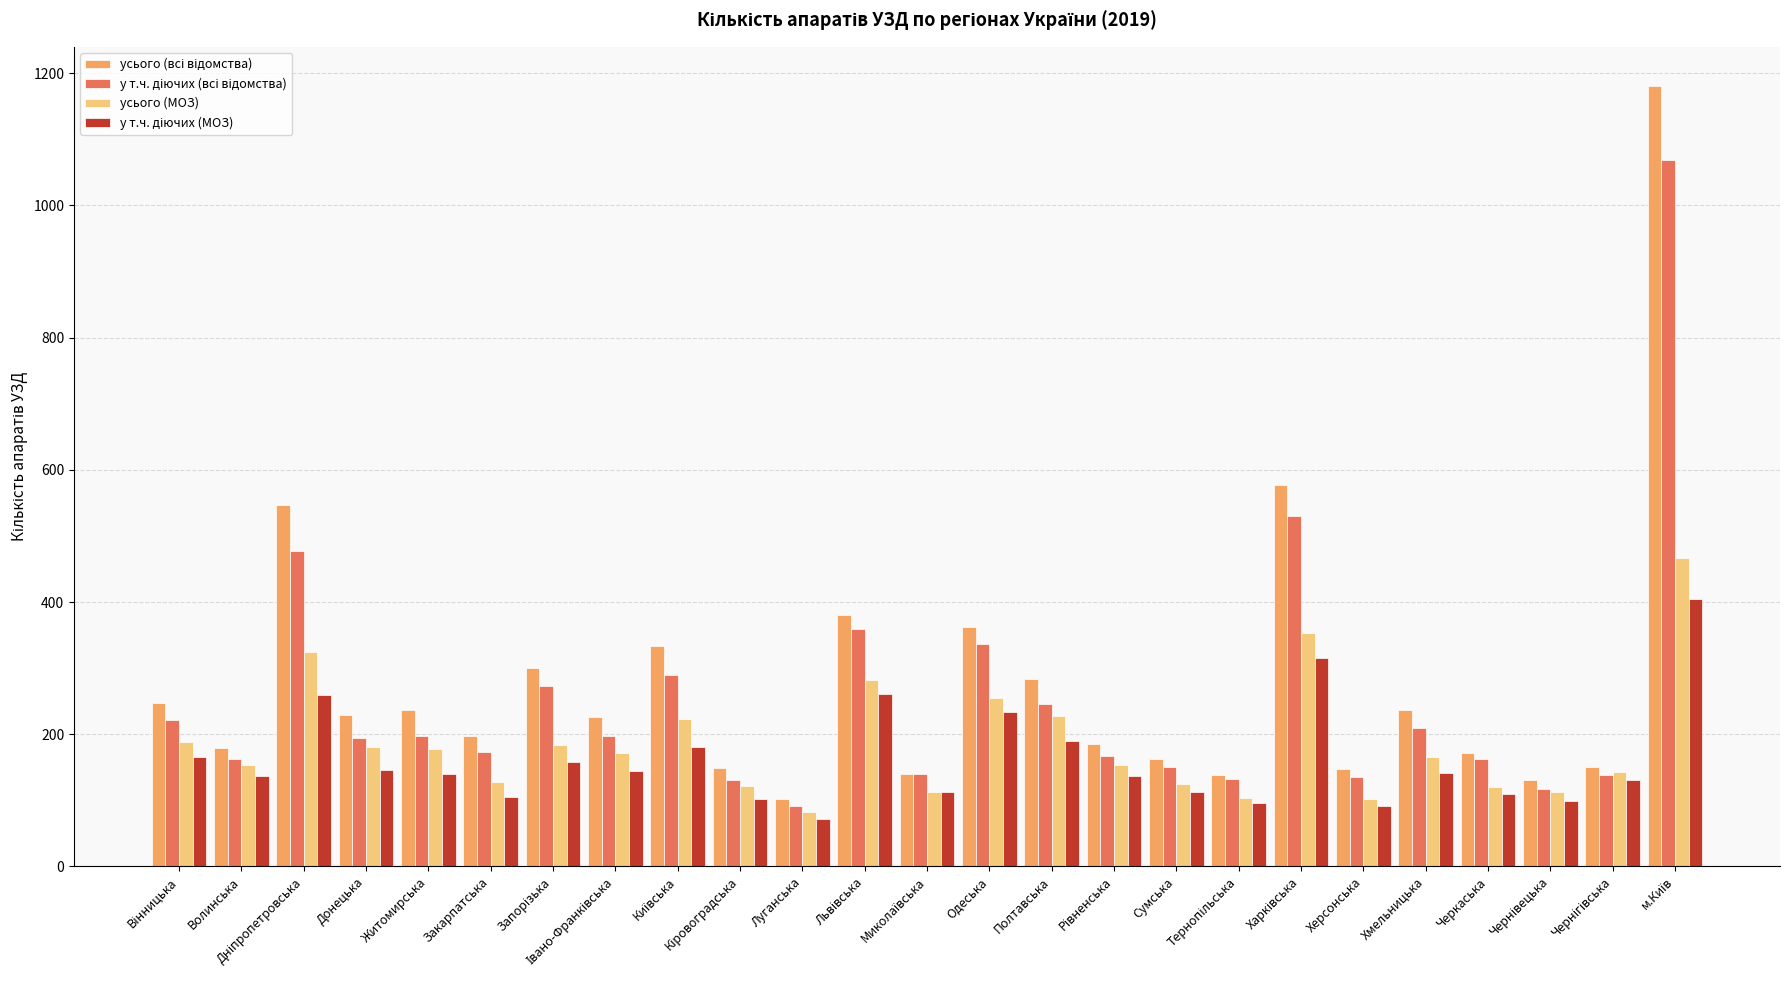

How many categories are shown in the chart?

25